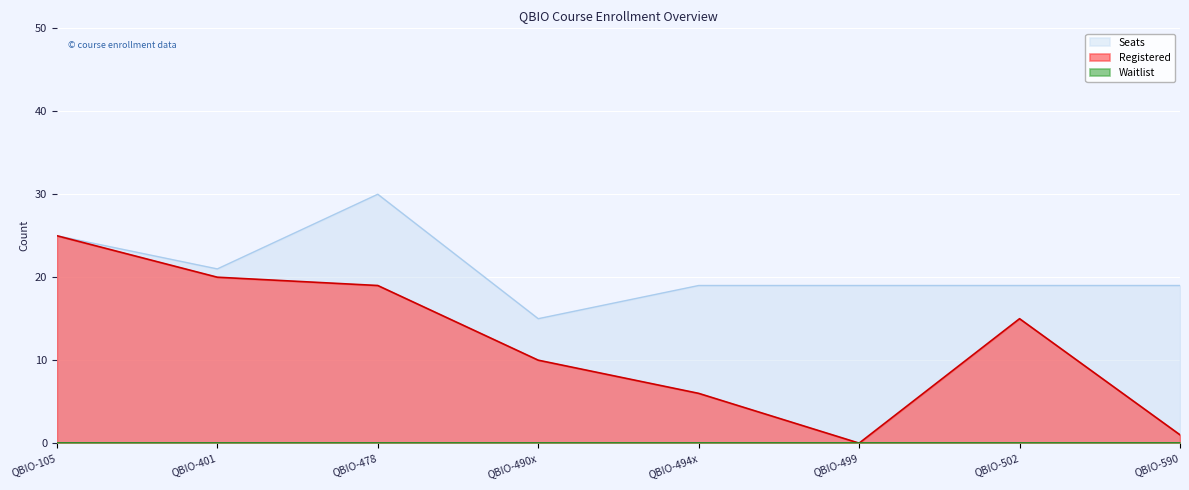

True or false: Registered and Seats cross at least once.

False